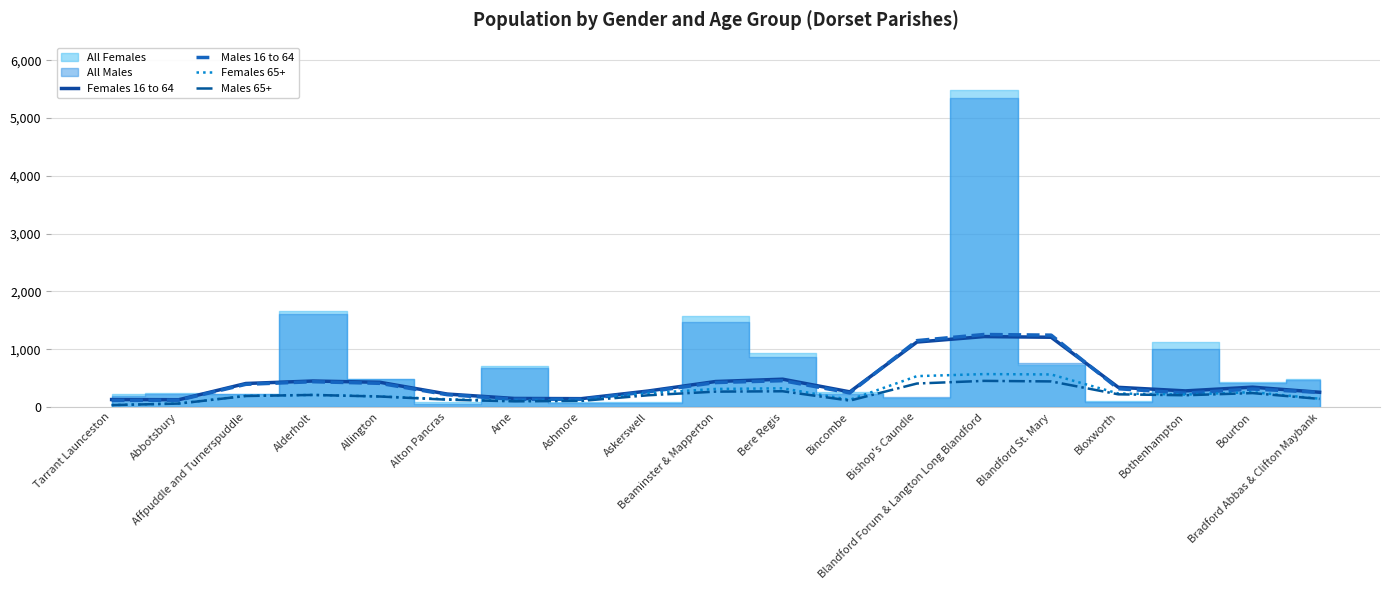

What is the maximum value for Males 16 to 64?

1254.3